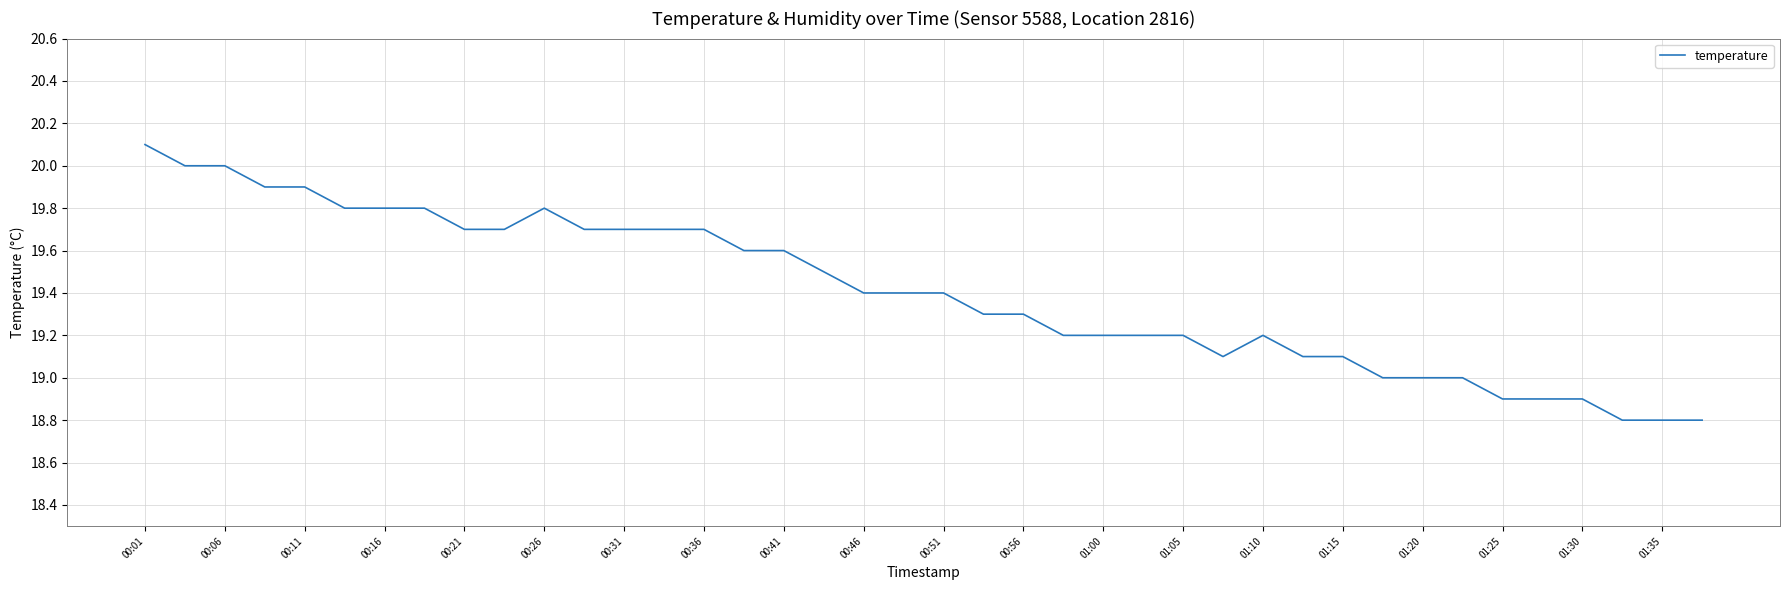

What is the smallest value displayed?

18.8